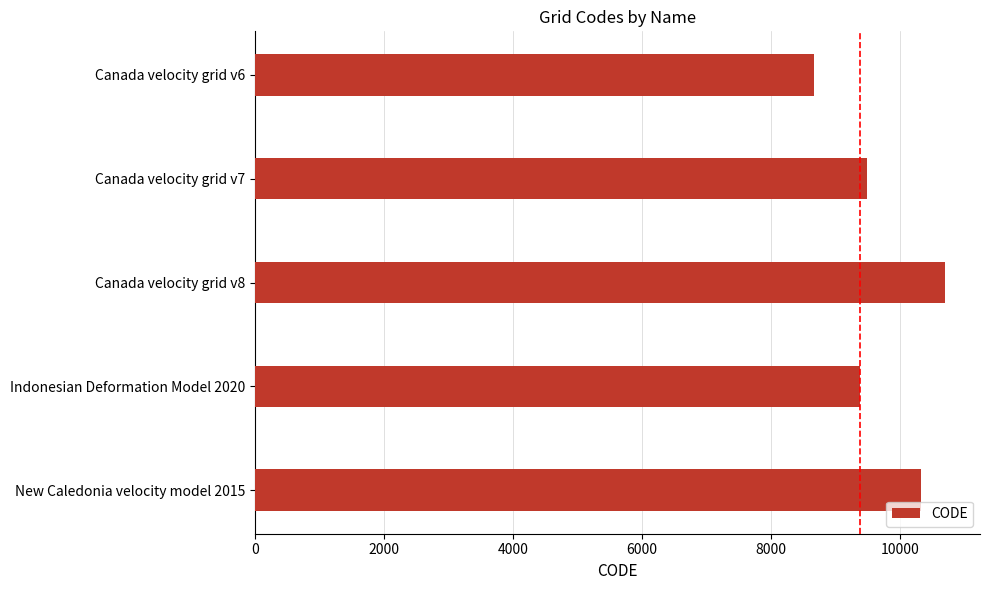

How many bars are there in total?

5